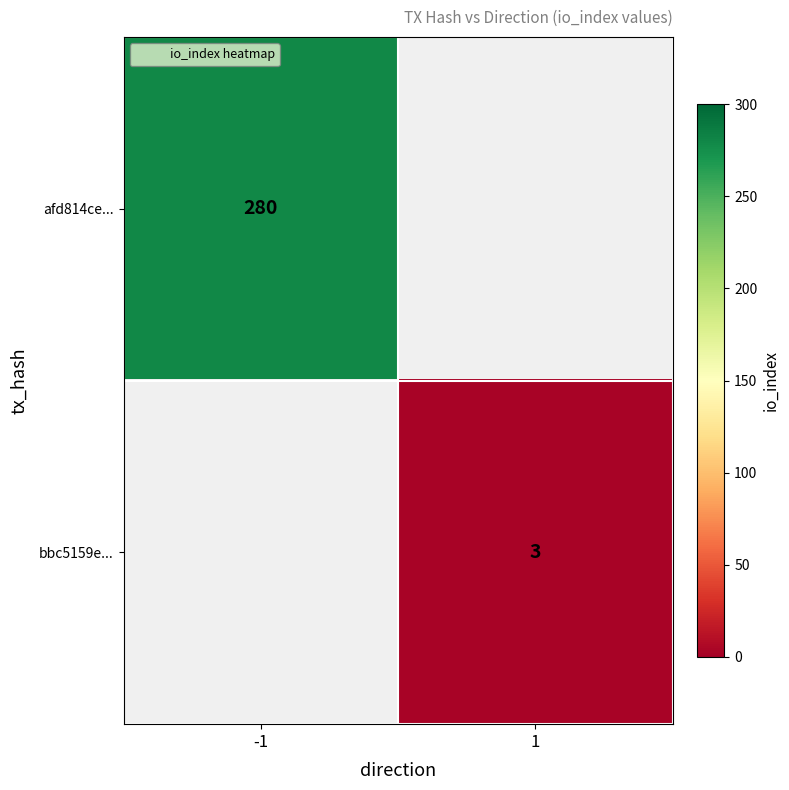

True or false: afd814ce... has a value of 280 at -1.

True